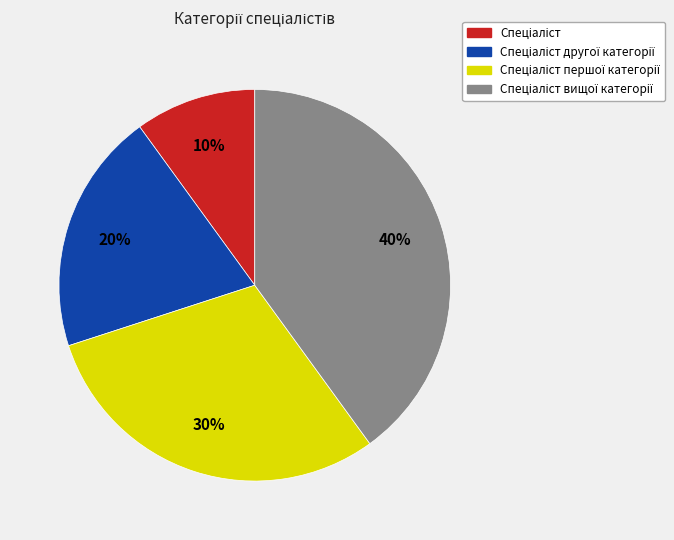

Does any single category account for the majority?

No